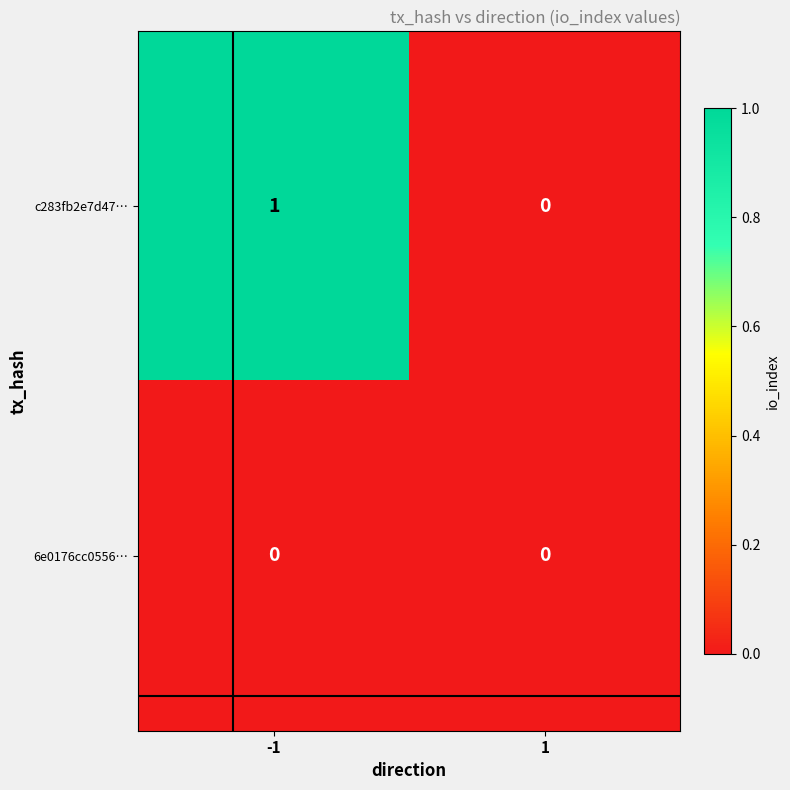

Rank the series by their maximum value, from lowest to highest.

6e0176cc0556…, c283fb2e7d47…